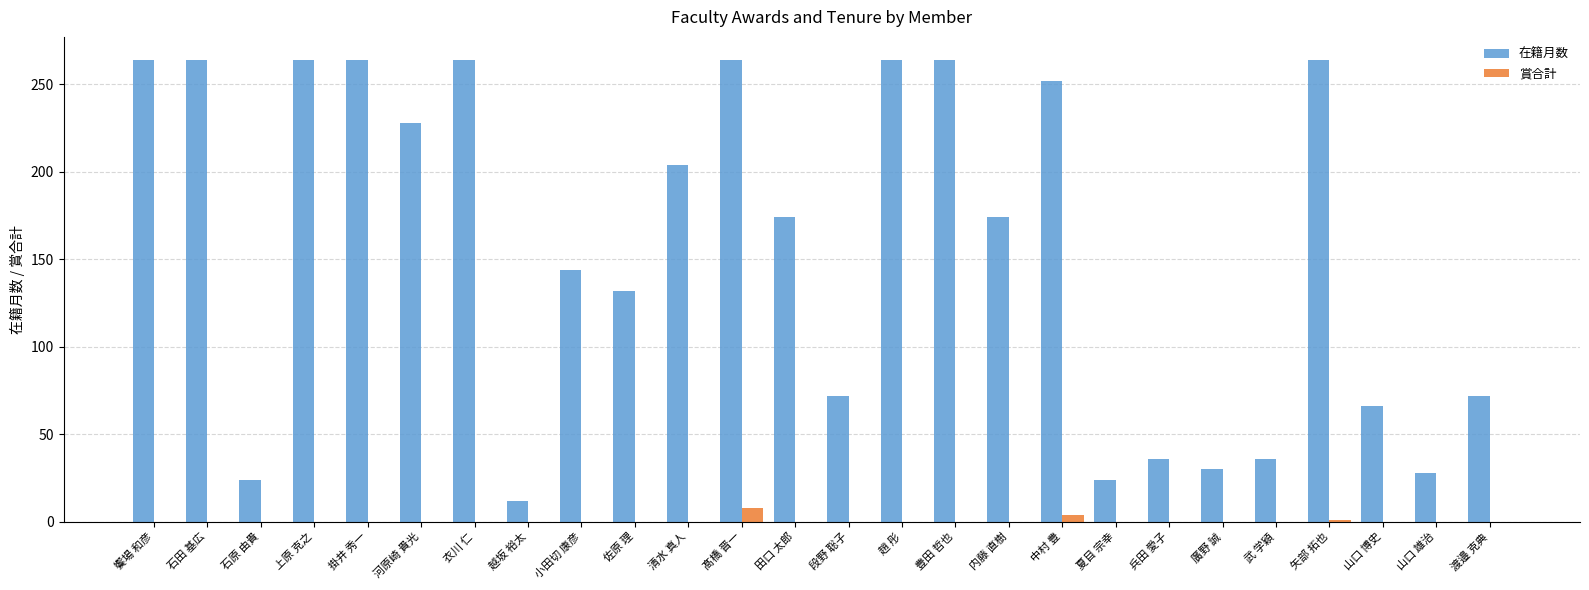

What are all the series names shown in the legend?

在籍月数, 賞合計